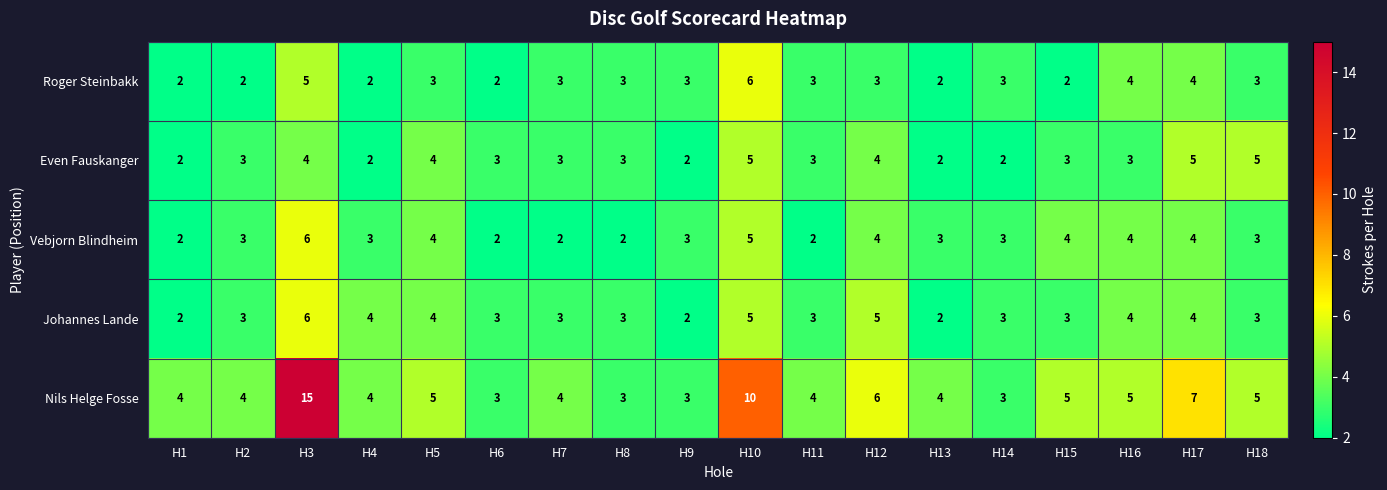

The value of Even Fauskanger at H14 is 3. True or false?

False